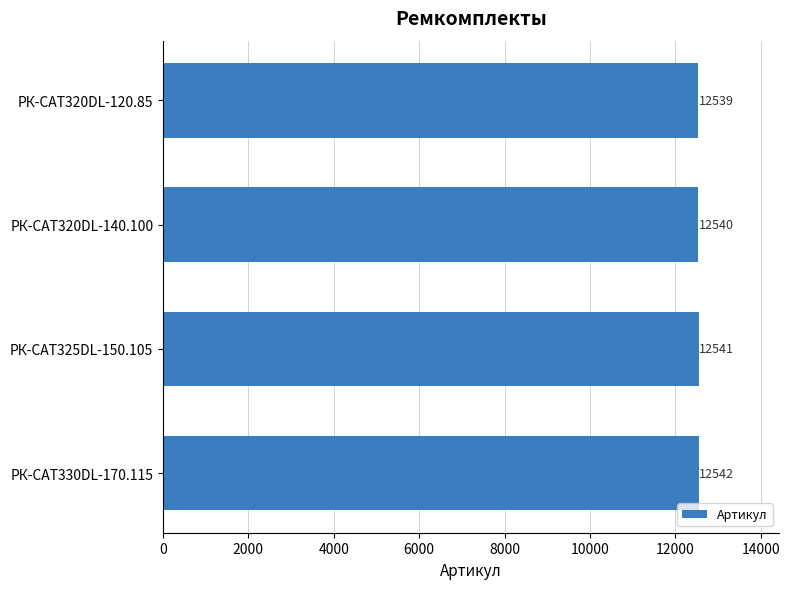

Reading top to bottom, list all the values displayed in this chart.

12539	12540	12541	12542